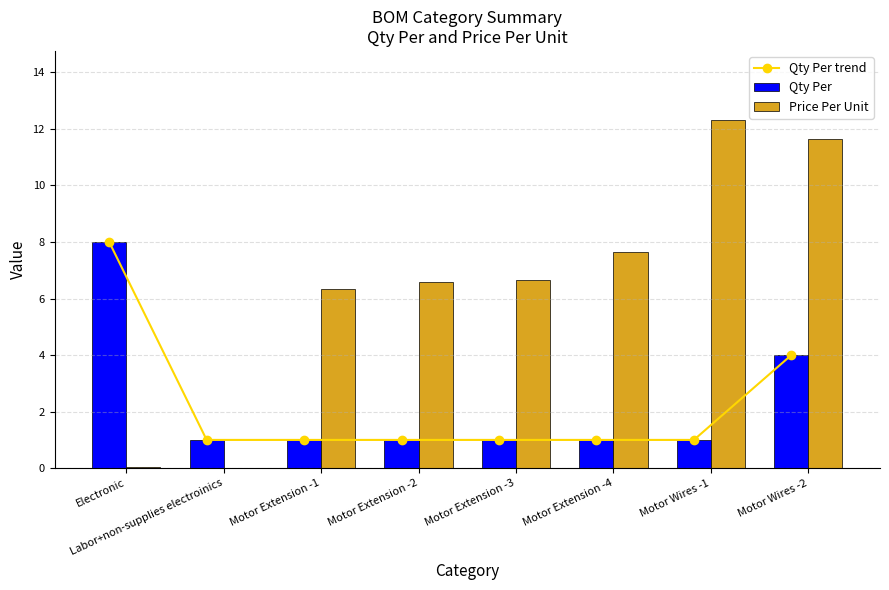

Which series has the largest total across all categories?

Price Per Unit